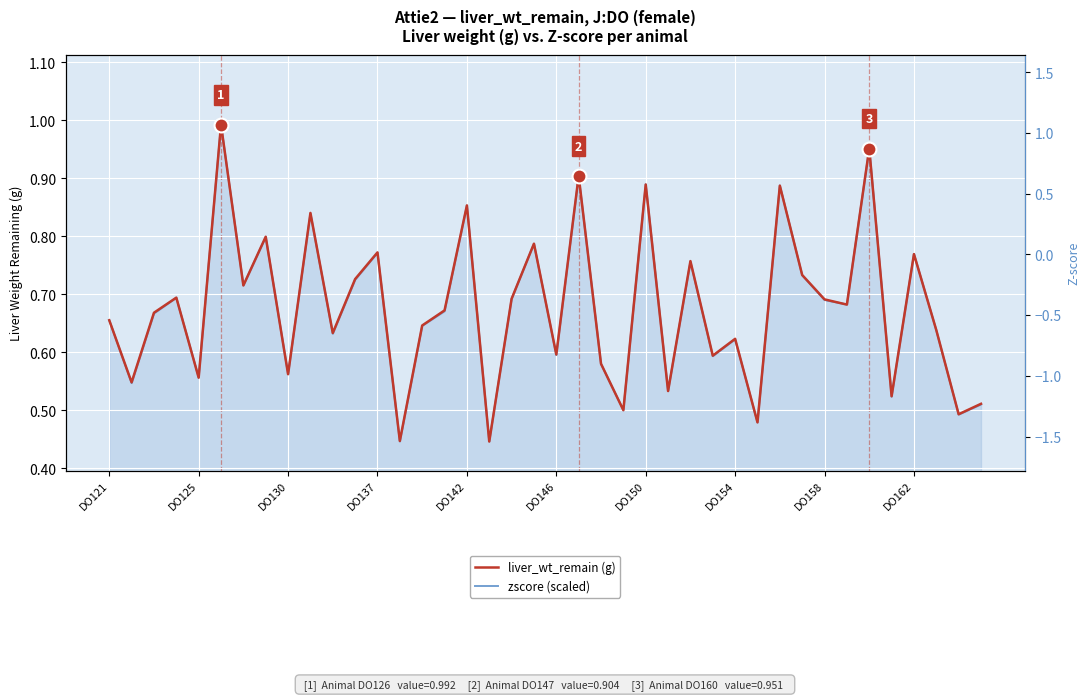

Between which two adjacent categories do liver_wt_remain (g) and zscore (scaled) first intersect?

DO121 and DO125